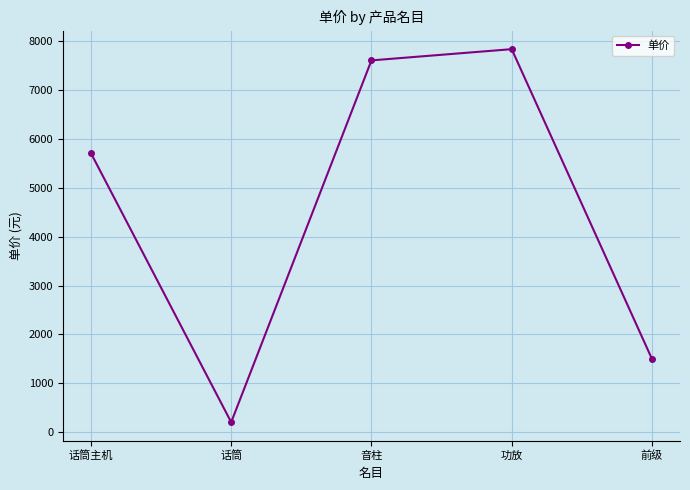

List the labels in order of value, smallest first.

话筒, 前级, 话筒主机, 音柱, 功放